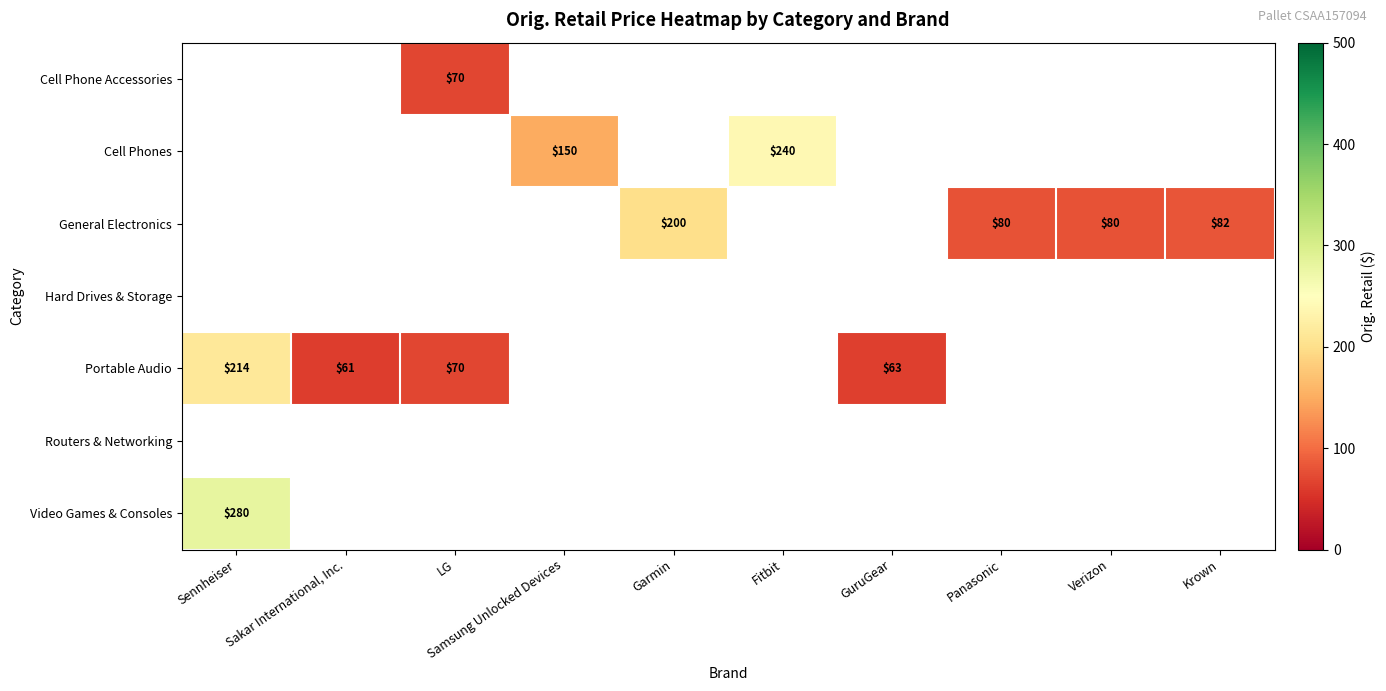

Which label corresponds to the smallest value in the chart?

Sakar International, Inc.